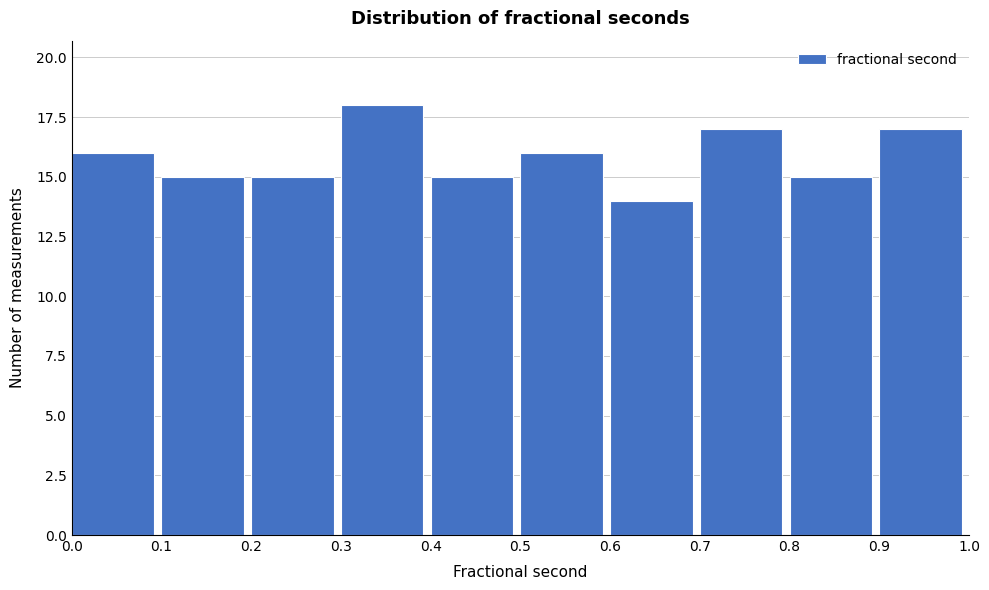

How tall is the bar that spans 0.1 to 0.2 on the x-axis? The values are not printed on the chart, so give them approximately, as read against the axis.

15